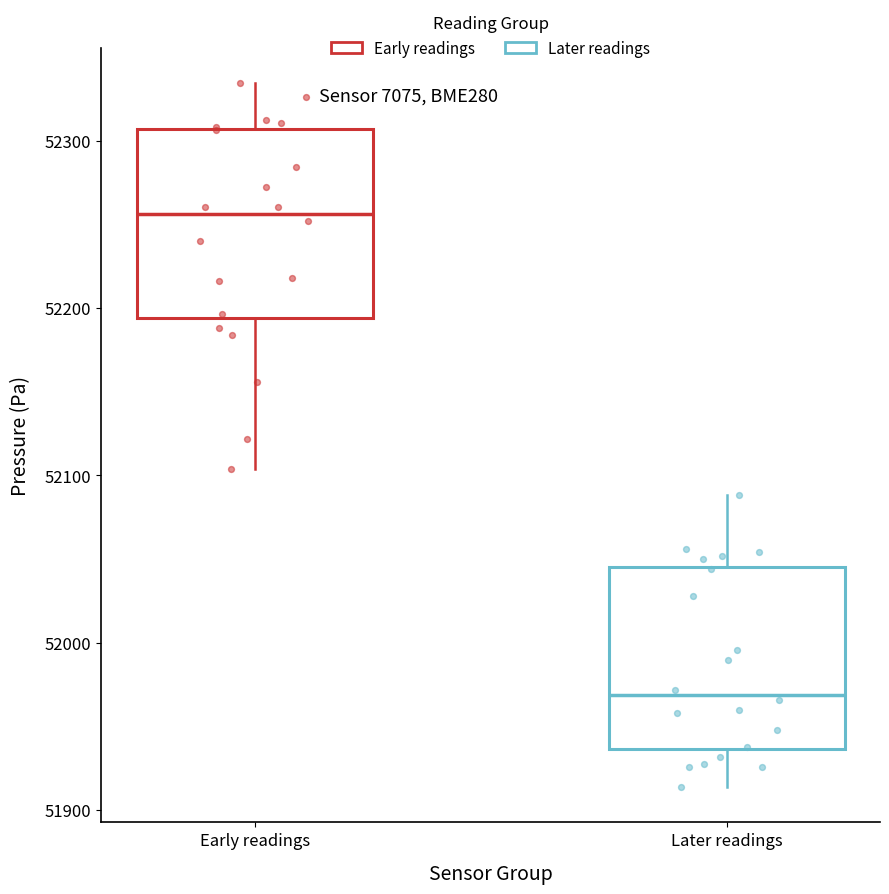

Which box has the highest median line?

Early readings